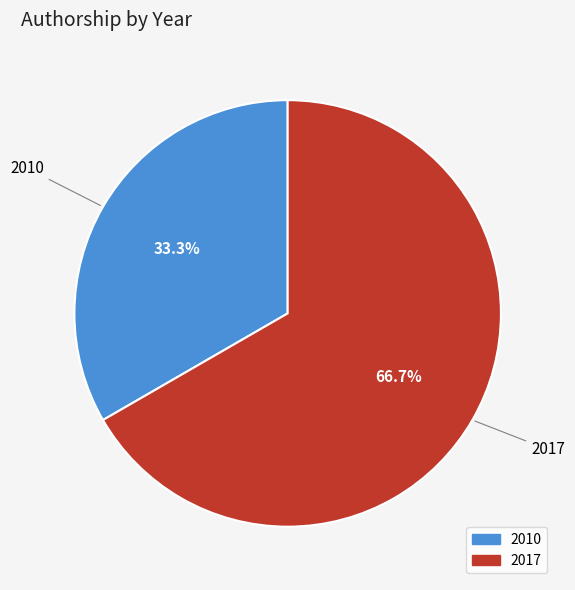

How many slices are in this pie chart?

2